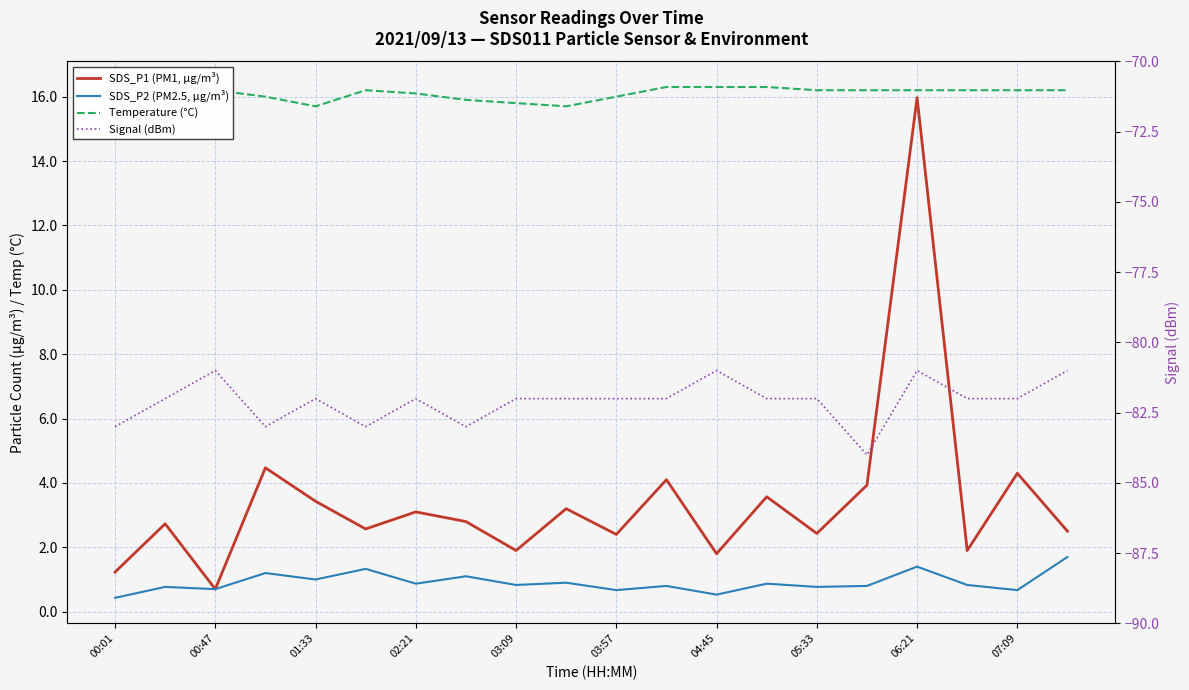

At which label does Temperature (°C) first exceed 16?

00:01